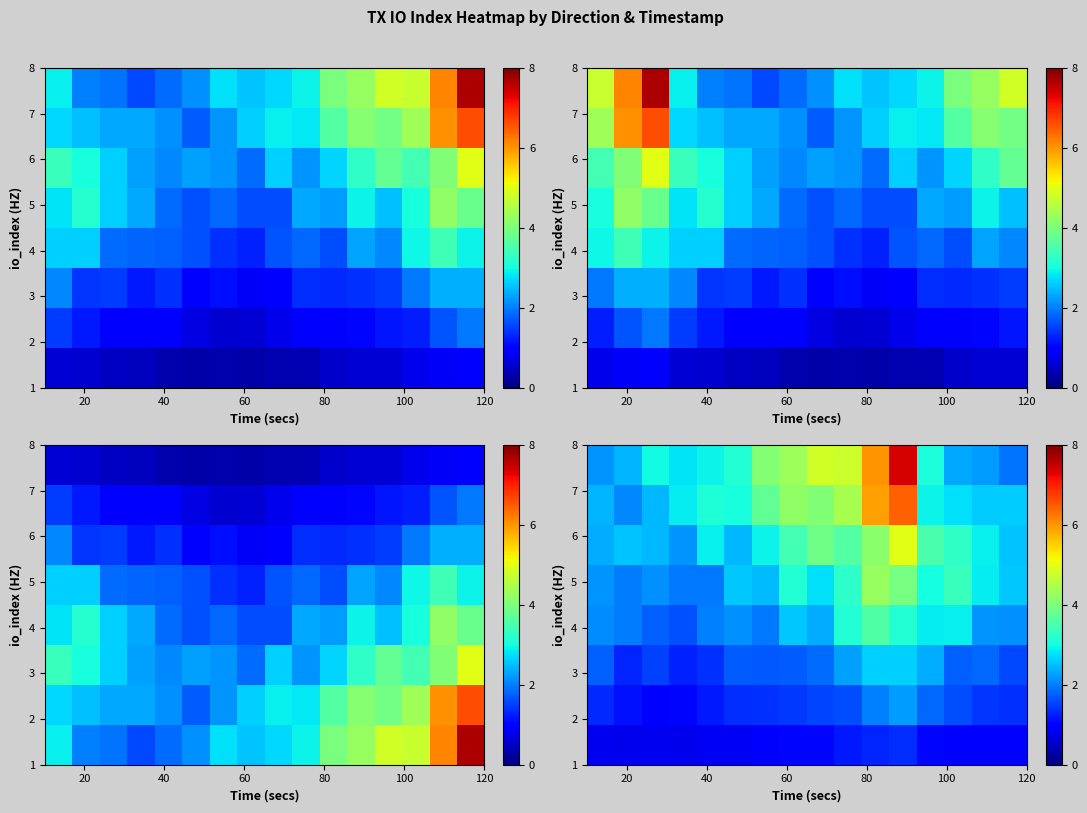

What is the minimum value shown in the chart?

0.8